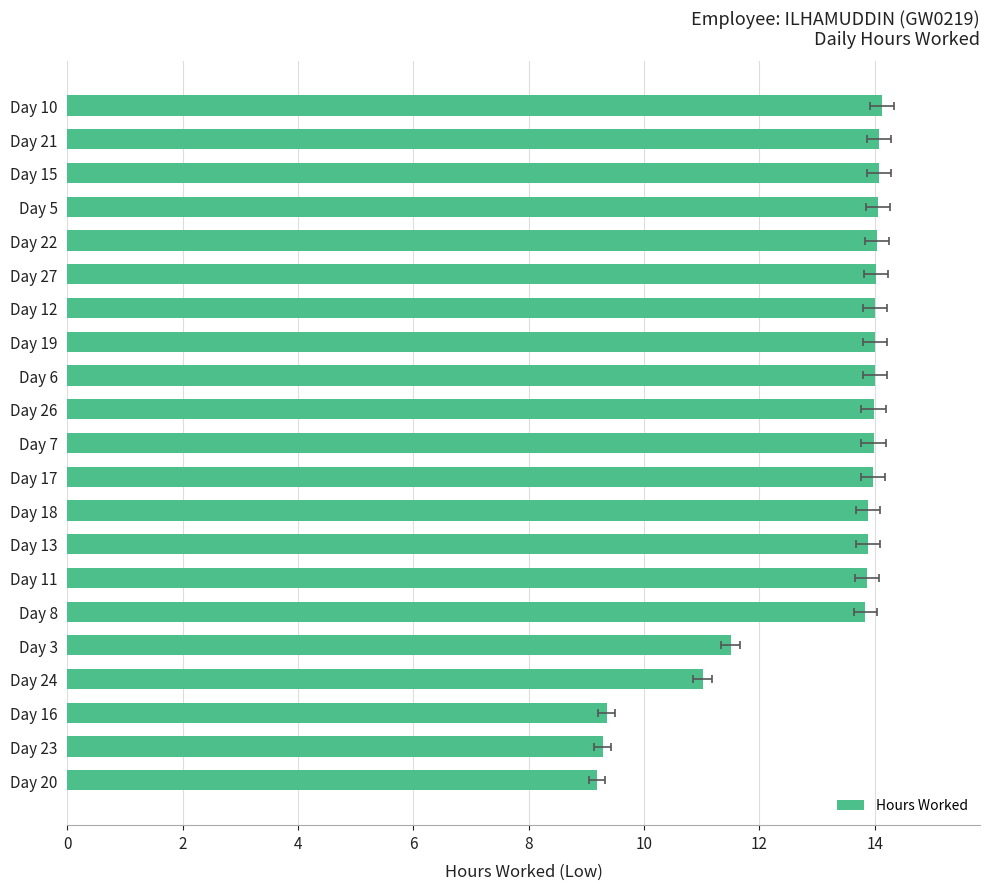

Reading left to right, list all the values displayed in this chart.

9.2	9.3	9.3	11.0	11.5	13.8	13.9	13.9	13.9	14.0	14.0	14.0	14.0	14.0	14.0	14.0	14.0	14.1	14.1	14.1	14.1